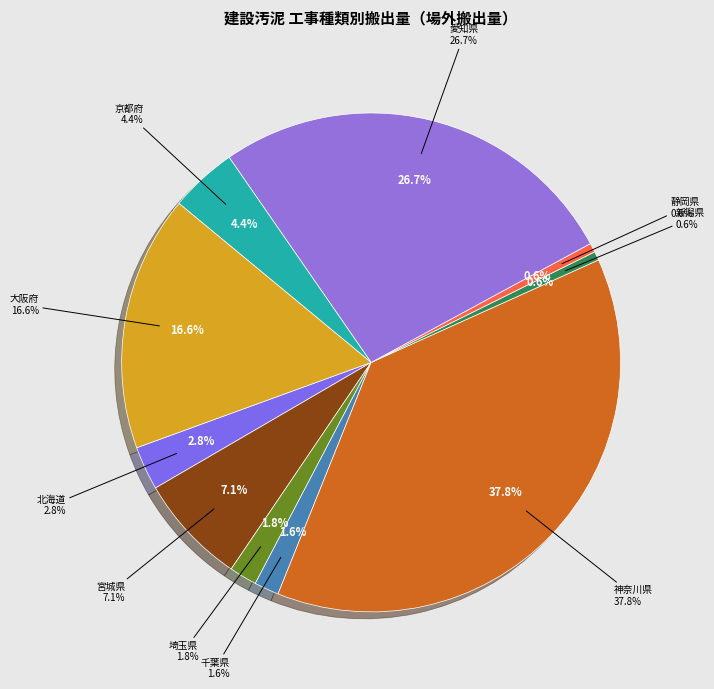

What is the change in value from 北海道 to 東京都?

-15.1